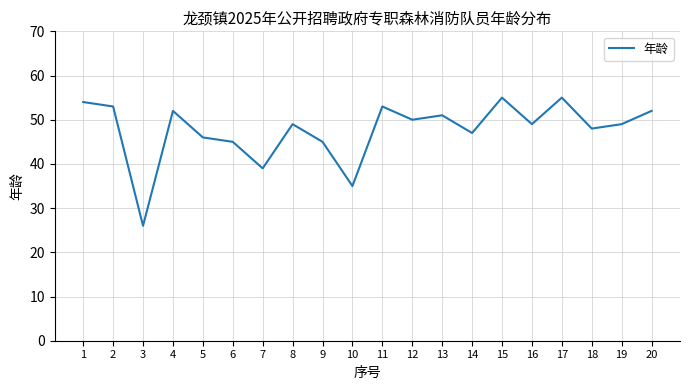

What is the minimum value shown in the chart?

26